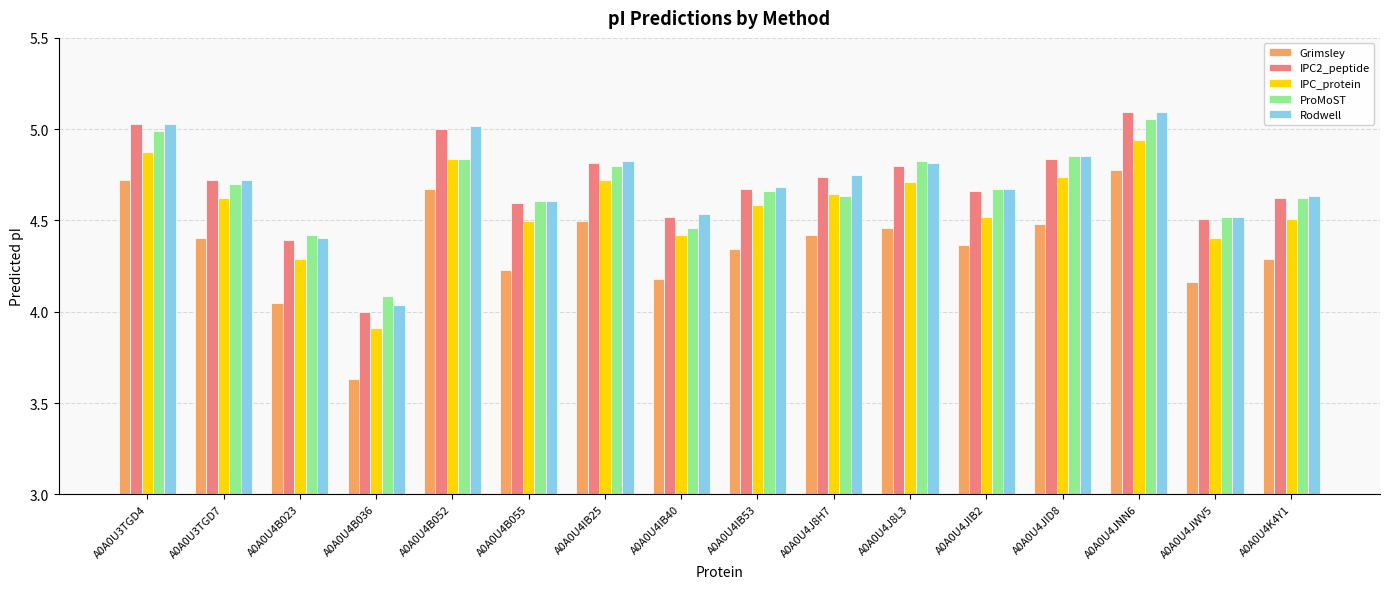

What is the difference between the highest and lowest values at A0A0U4B036?

0.5